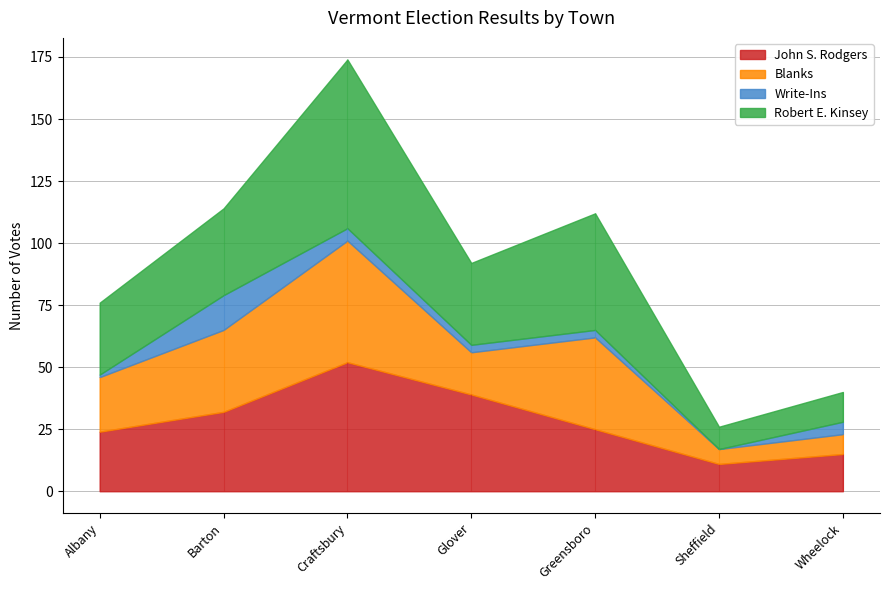

Does the chart display data point markers on the line(s)?

No